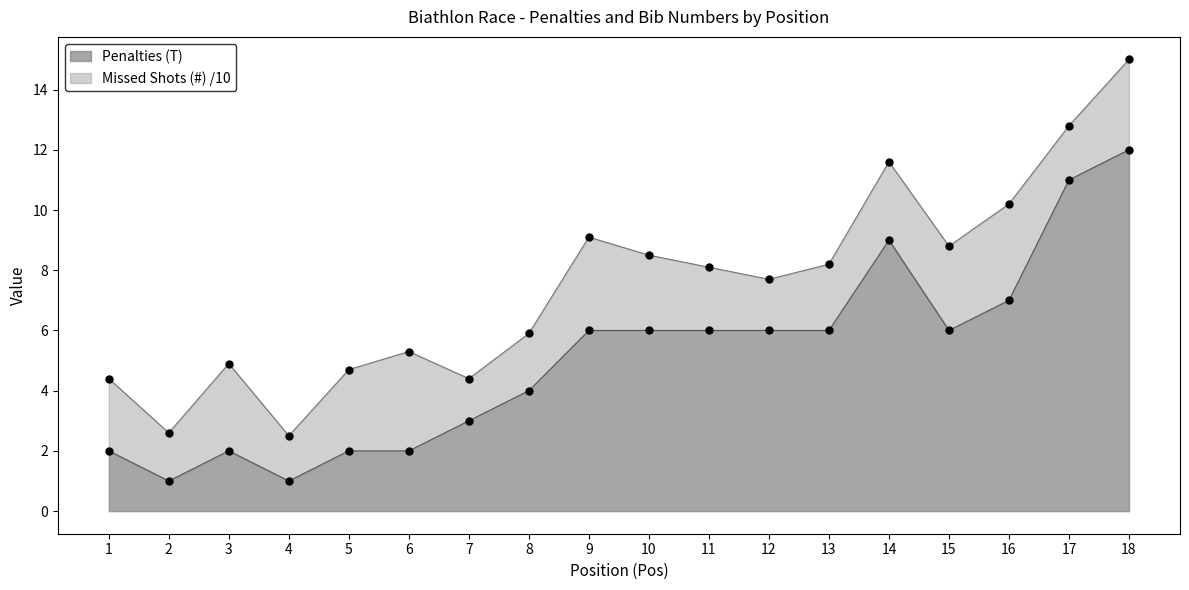

What is the ratio of the value at 15 to the value at 7?

2.0